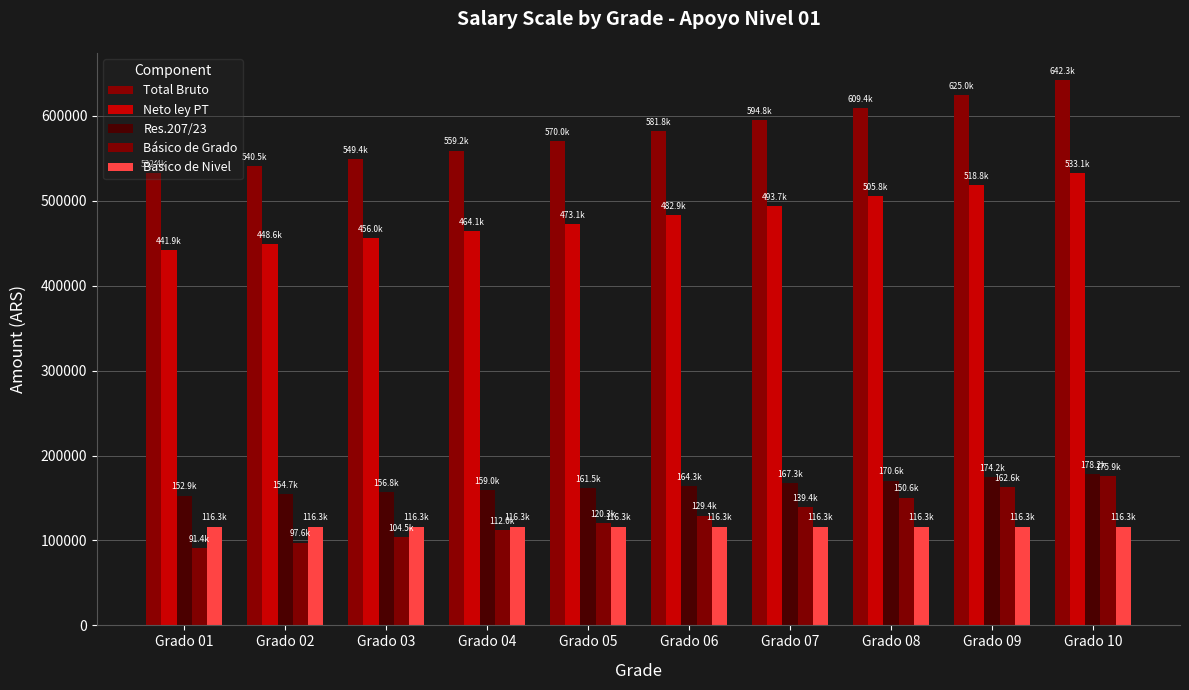

The Res.207/23 series shows 255953.5 at Grado 08. True or false?

False